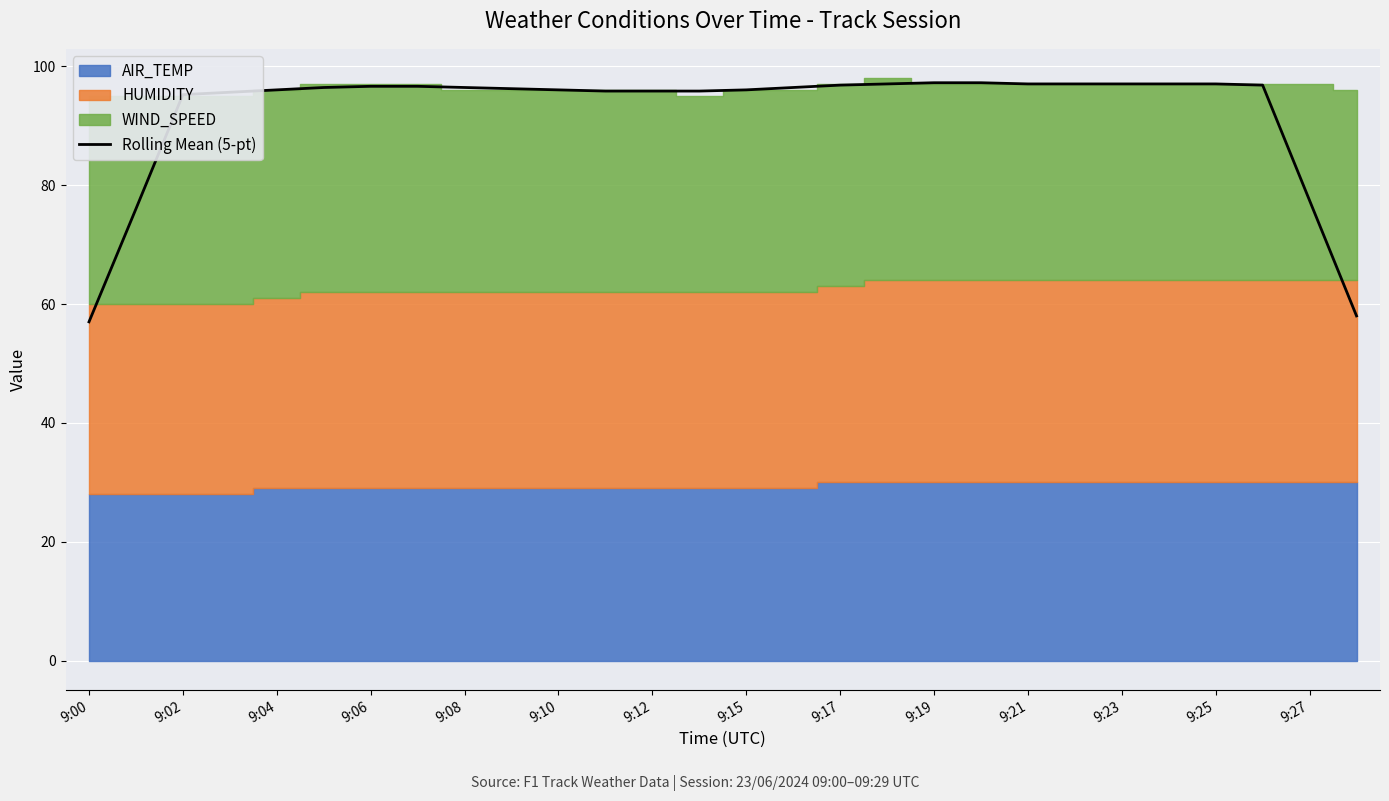

How many points are higher than both their immediate neighbors (excluding endpoints)?

1